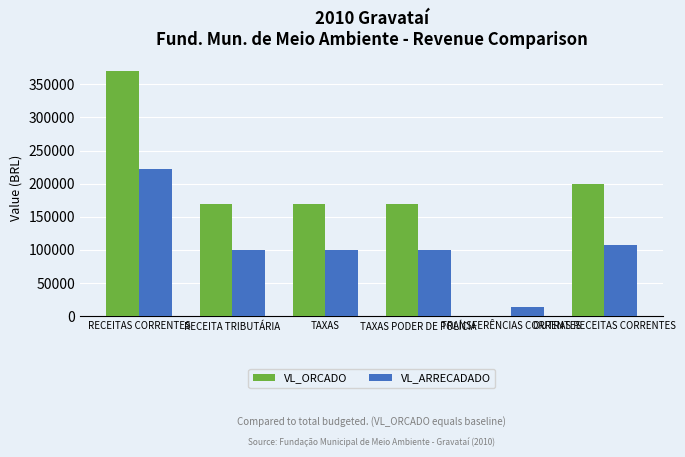

What is the spread (max minus min) of values at OUTRAS RECEITAS CORRENTES?

92151.3